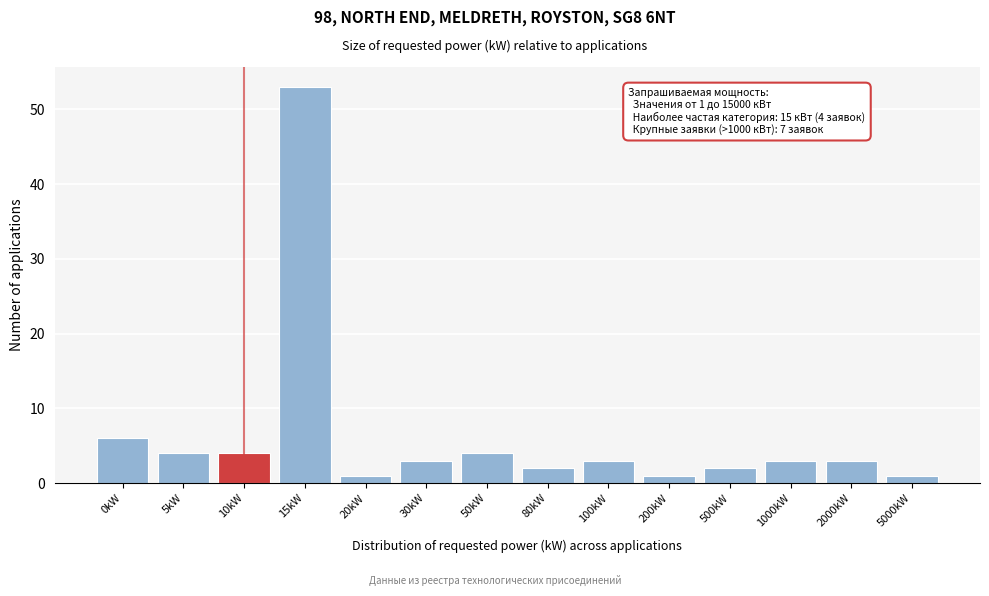

Reading left to right, extract all data points from this chart.

0kW=6	5kW=4	10kW=4	15kW=53	20kW=1	30kW=3	50kW=4	80kW=2	100kW=3	200kW=1	500kW=2	1000kW=3	2000kW=3	5000kW=1